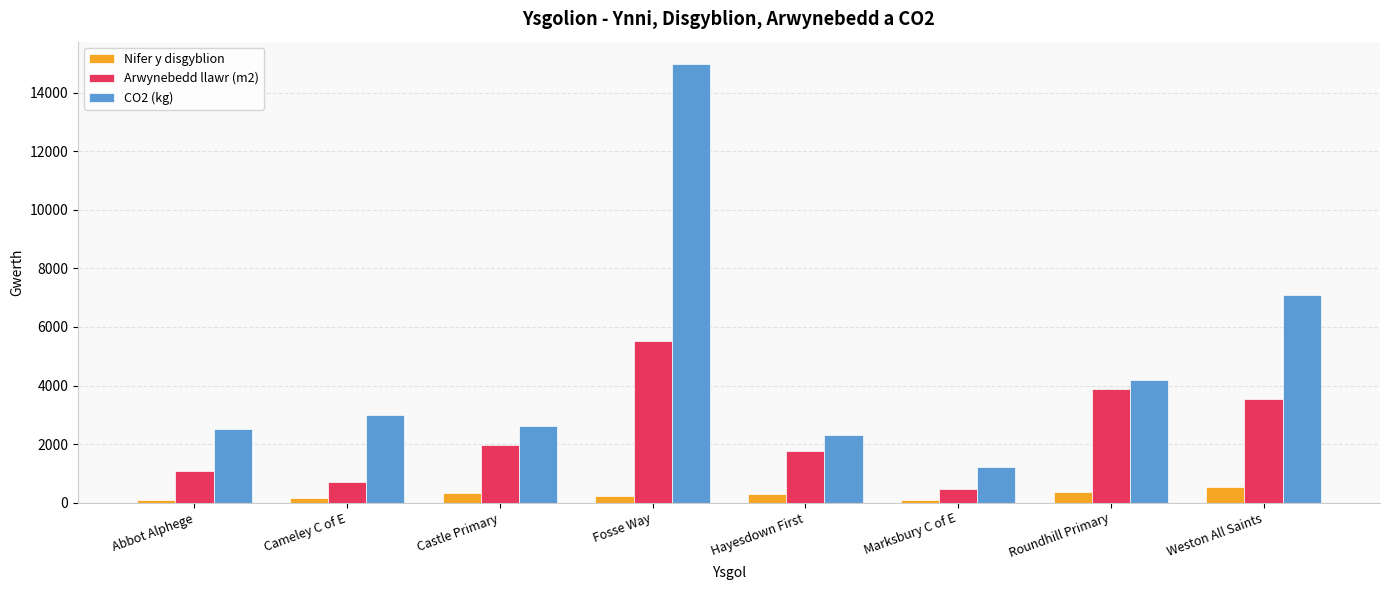

What is the maximum value shown in the chart?

15000